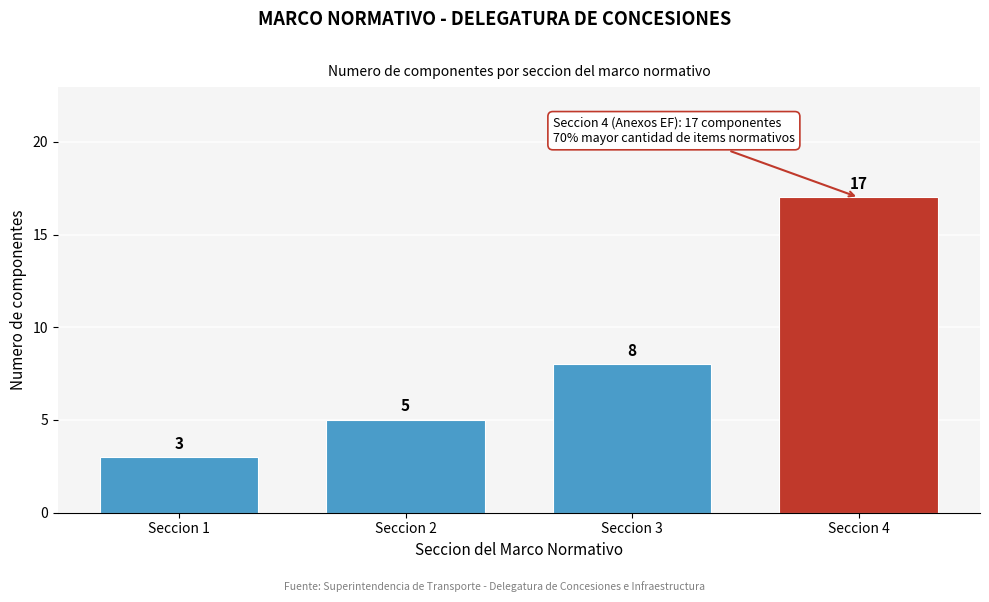

Reading left to right, what are all the values shown in this chart?

3	5	8	17